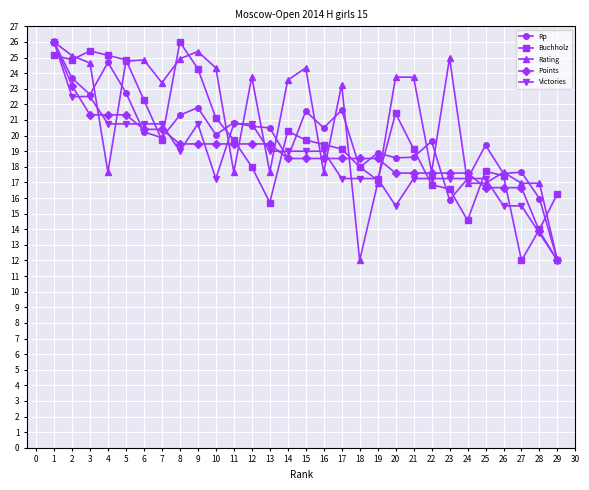

Read the Victories value at 27.

15.5